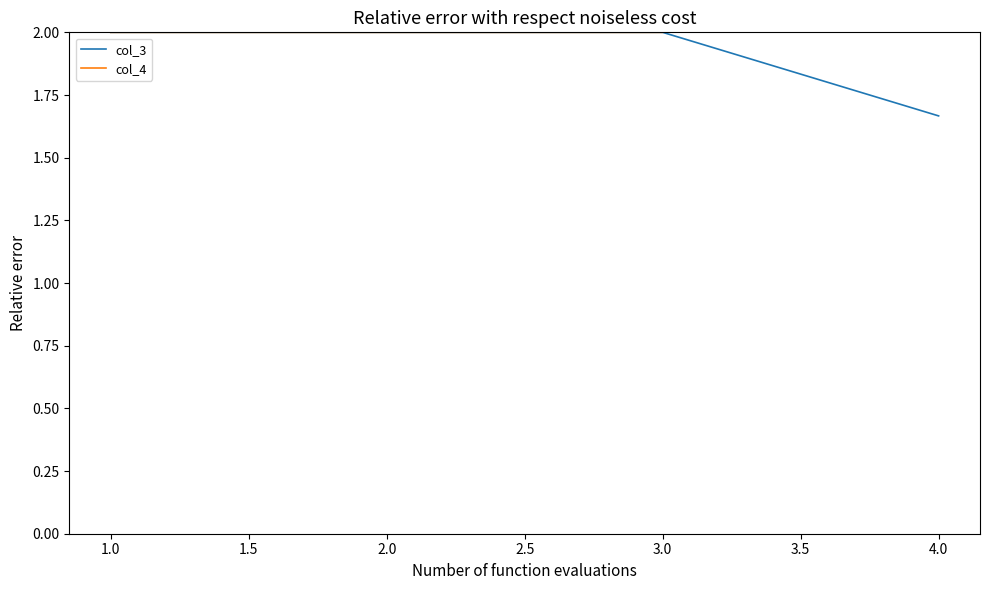

Which series has the largest range (max minus min)?

col_4